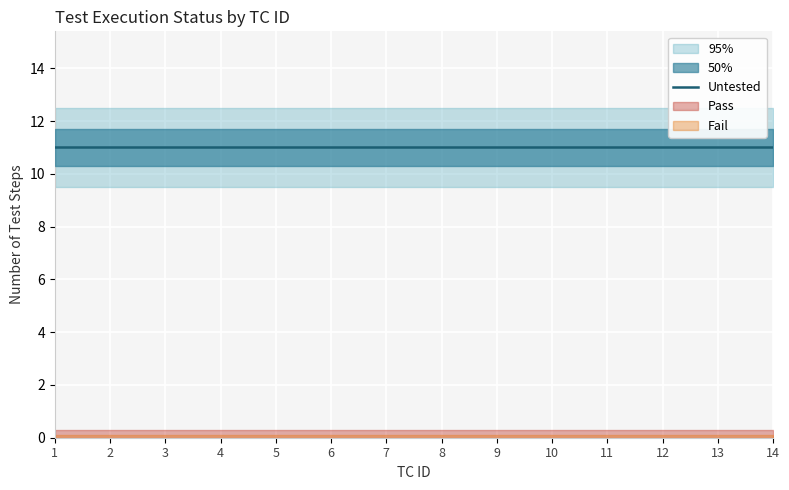

What is the total value across all series at 5?

11